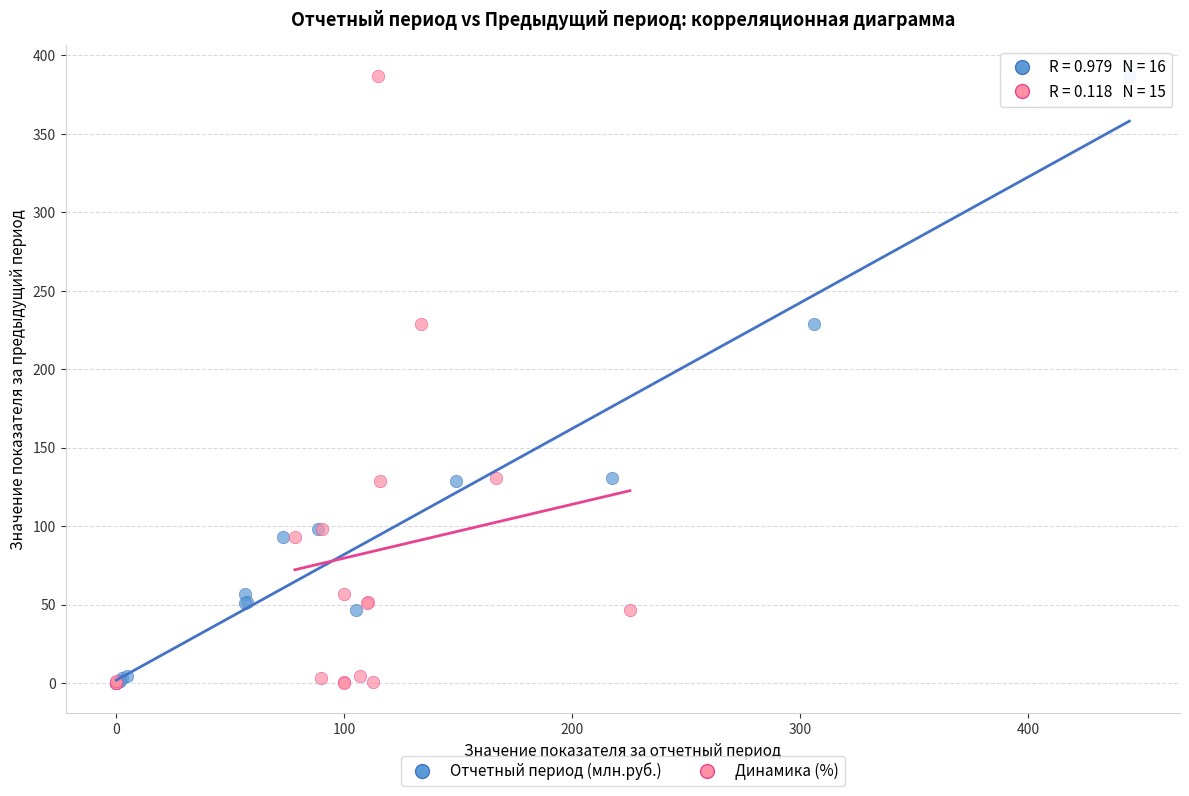

What are all the series names shown in the legend?

Отчетный период (млн.руб.), Динамика (%)